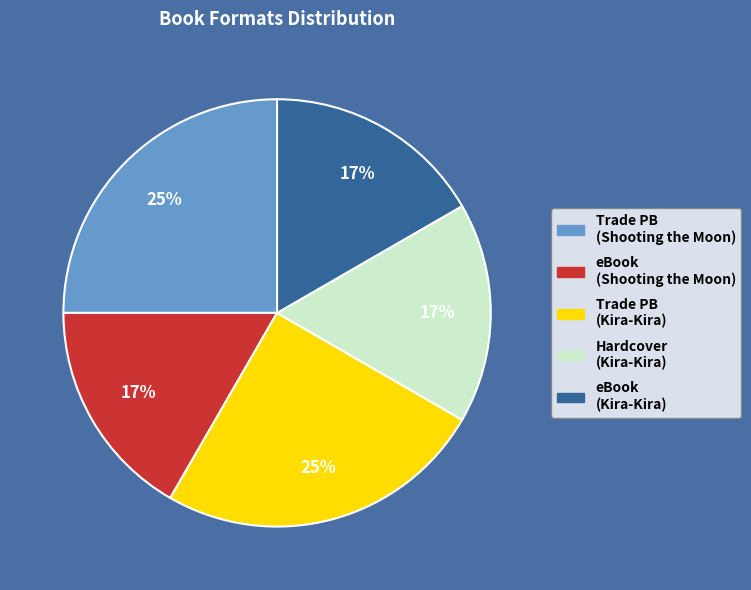

To the nearest percent, what is the average slice percentage?

20%